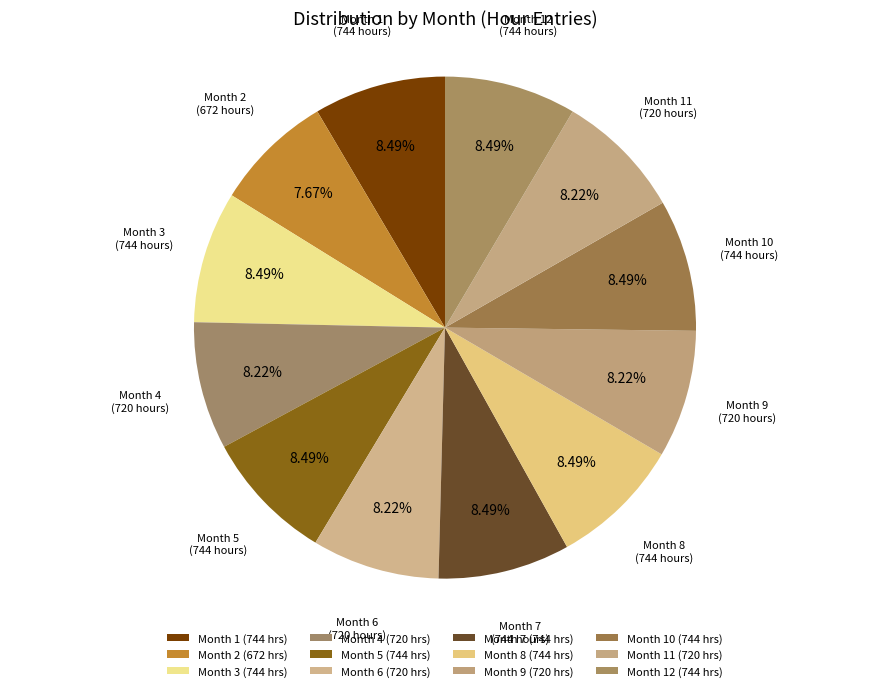

How many segments does this pie chart have?

12